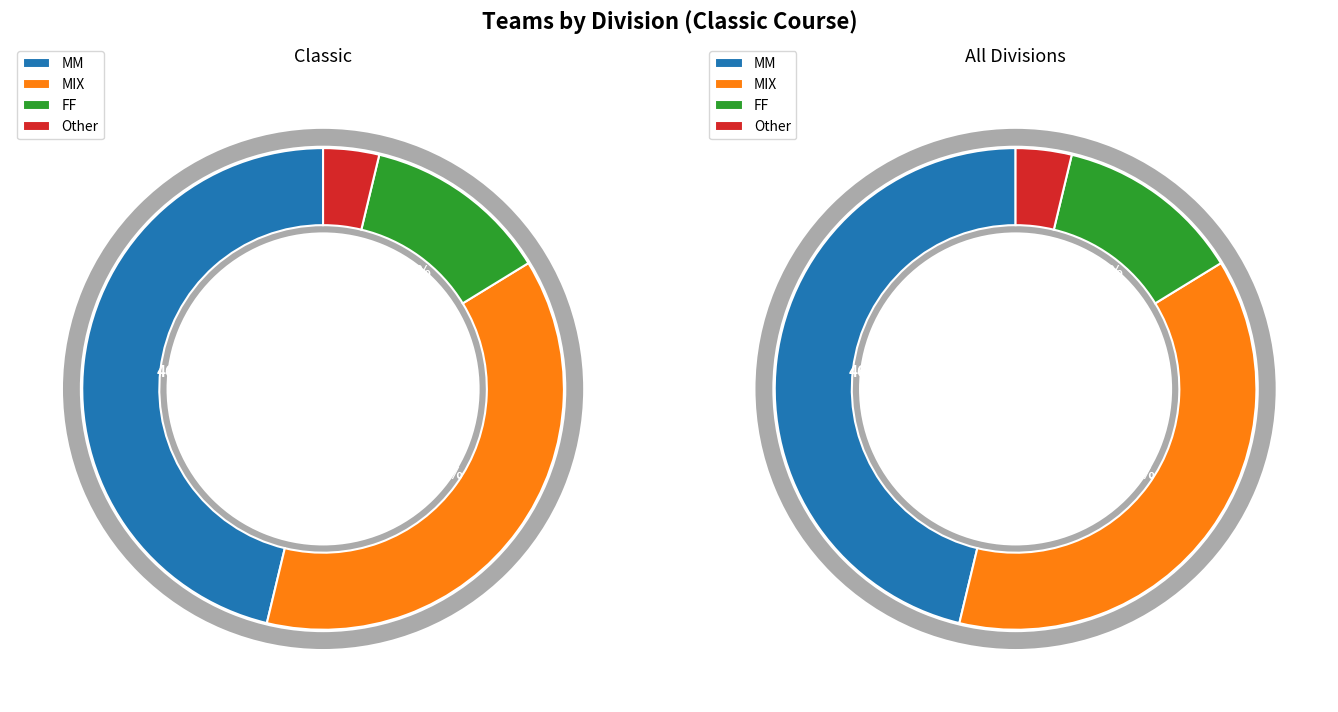

Is it true that MIX is 38% of the pie?

True